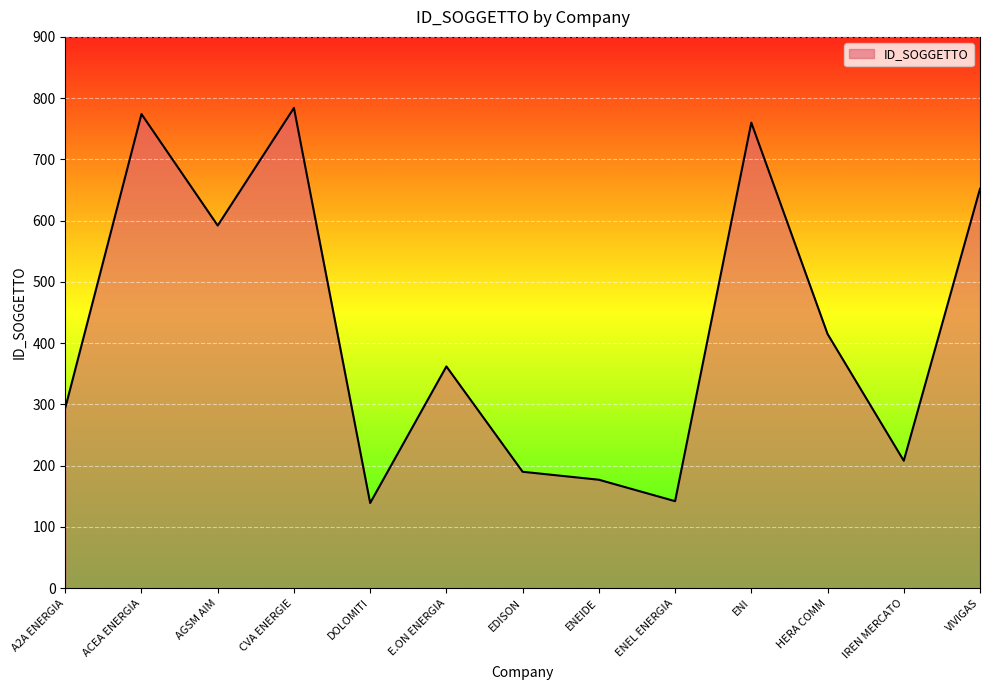

The chart shows a value of 310 at IREN MERCATO. True or false?

False